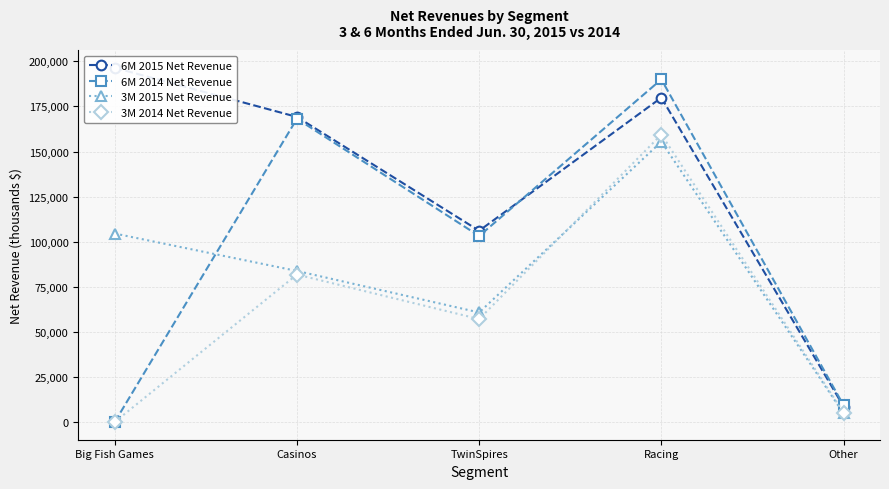

Which has a higher value, Big Fish Games or Casinos?

Big Fish Games